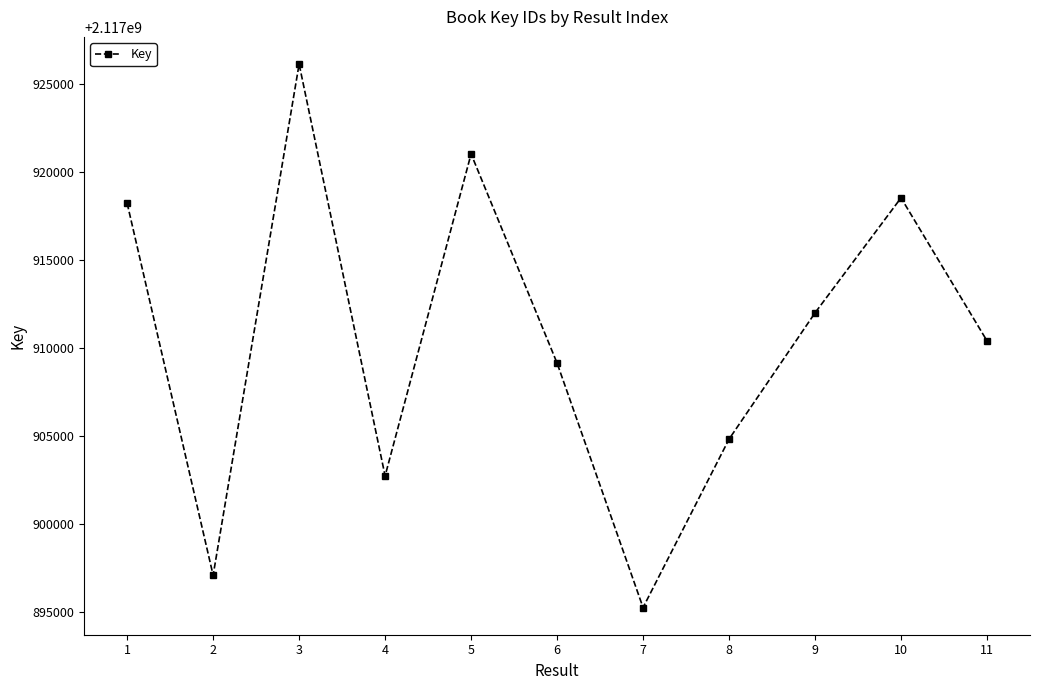

What is the minimum value shown in the chart?

2117895241